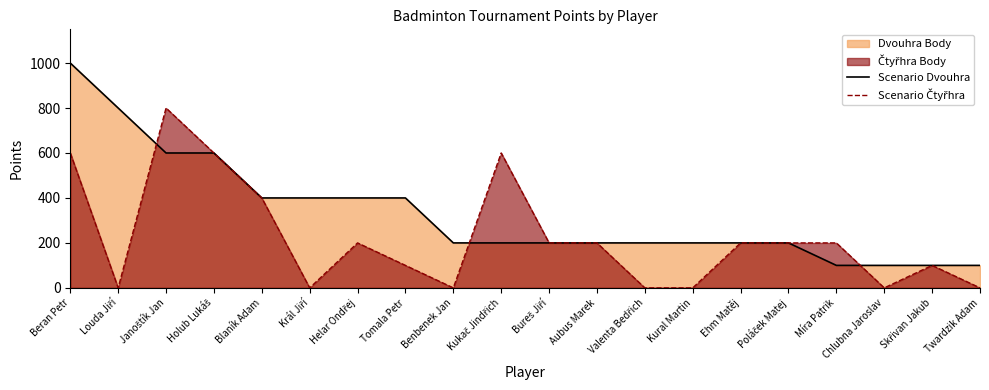

What is the average value of the Scenario Čtyřhra series?

220